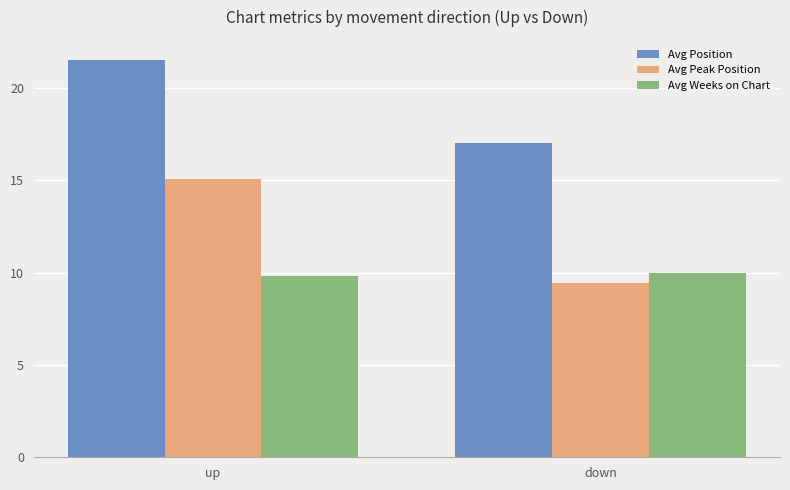

Which series has the widest spread of values?

Avg Peak Position